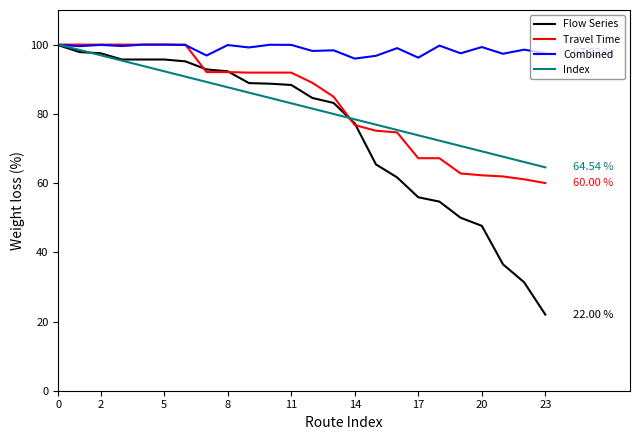

True or false: Index has more than 2 interior local peaks.

False